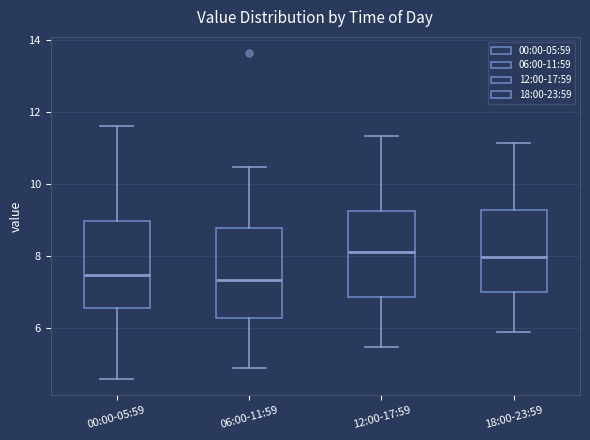

Reading left to right, transcribe this box plot: for each box, give where its median line is, the range the box spans, and where its two whiskers end, as read against the y-axis. The values are not printed on the chart, so give them approximately, as read against the axis.

00:00-05:59: median 7.4, box 6.6 to 9.0, whiskers 4.6 to 11.6
06:00-11:59: median 7.4, box 6.2 to 8.8, whiskers 4.8 to 10.4
12:00-17:59: median 8.2, box 6.8 to 9.2, whiskers 5.4 to 11.4
18:00-23:59: median 8.0, box 7.0 to 9.2, whiskers 5.8 to 11.2